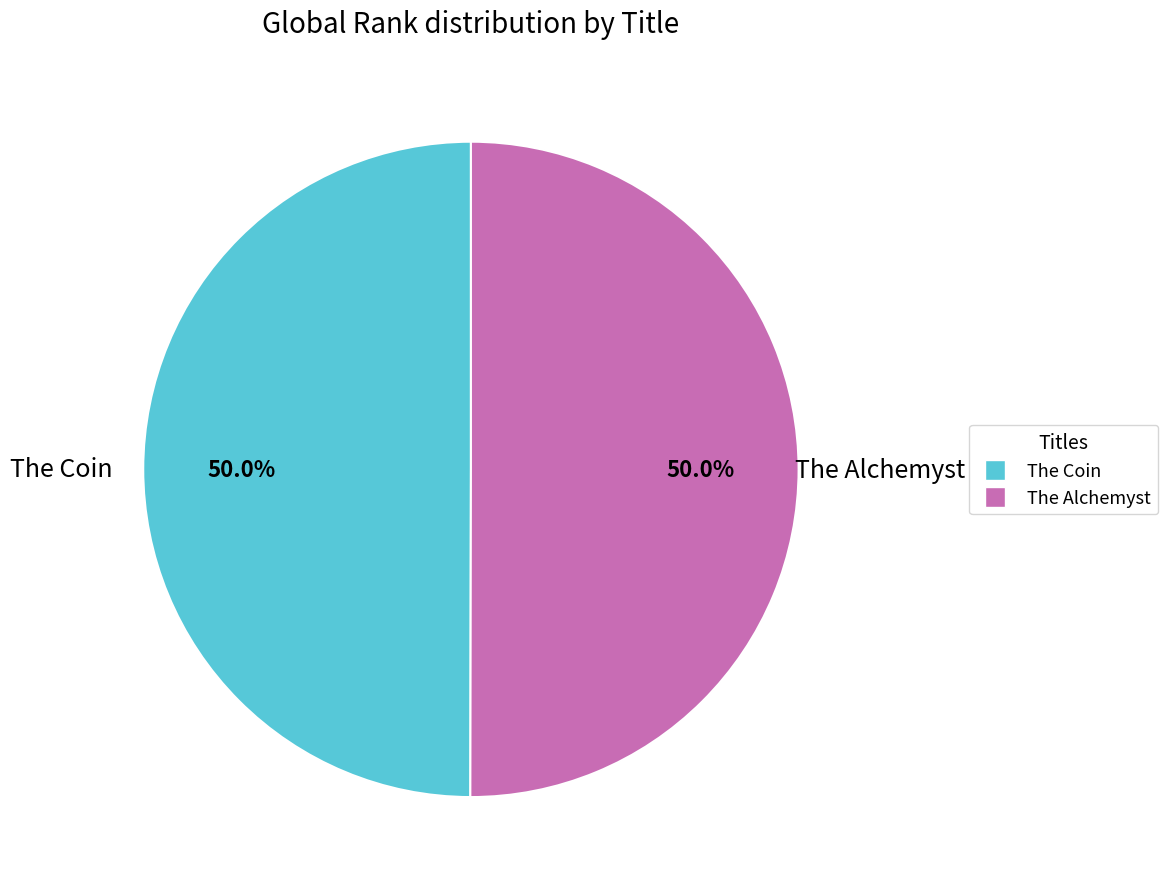

What is the total percentage of The Coin and The Alchemyst?

100.0%